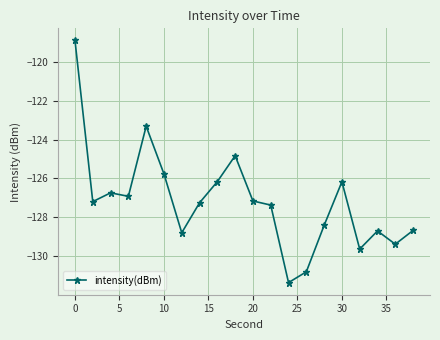

What is the difference between the maximum and minimum values?

12.4